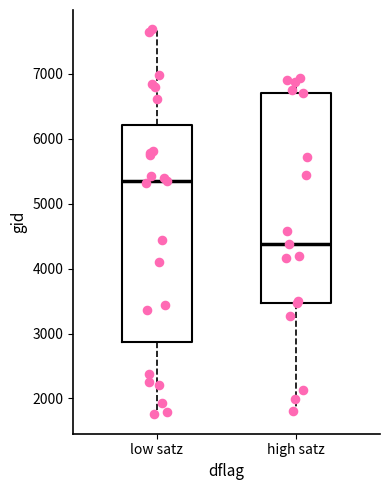

Reading left to right, transcribe this box plot: for each box, give where its median line is, the range the box spans, and where its two whiskers end, as read against the y-axis. The values are not printed on the chart, so give them approximately, as read against the axis.

low satz: median 5400, box 2900 to 6200, whiskers 1800 to 7700
high satz: median 4400, box 3500 to 6700, whiskers 1800 to 6900